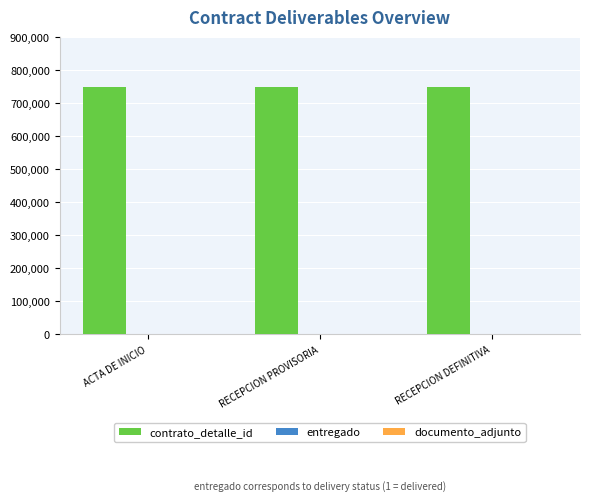

Which series has the largest total across all categories?

contrato_detalle_id